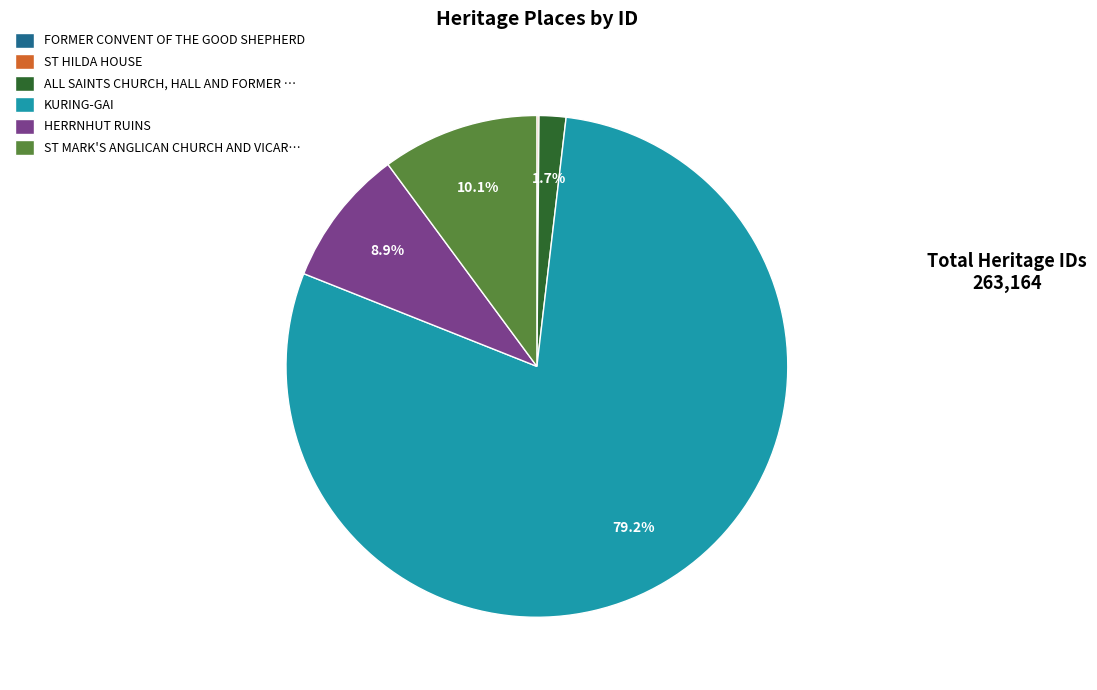

To the nearest percent, what portion does KURING-GAI represent?

79%